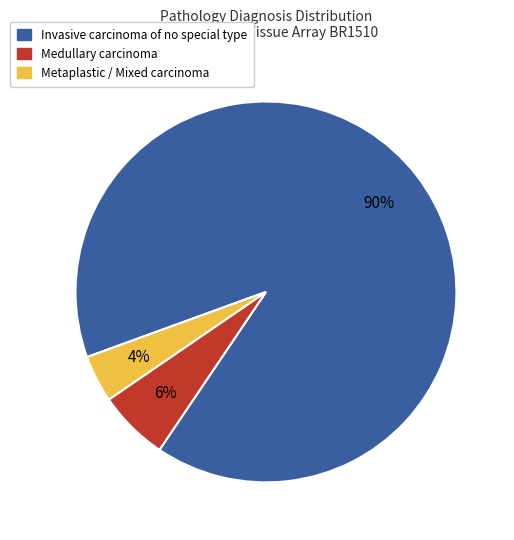

Rank the categories by value from highest to lowest.

Invasive carcinoma of no special type, Medullary carcinoma, Metaplastic / Mixed carcinoma